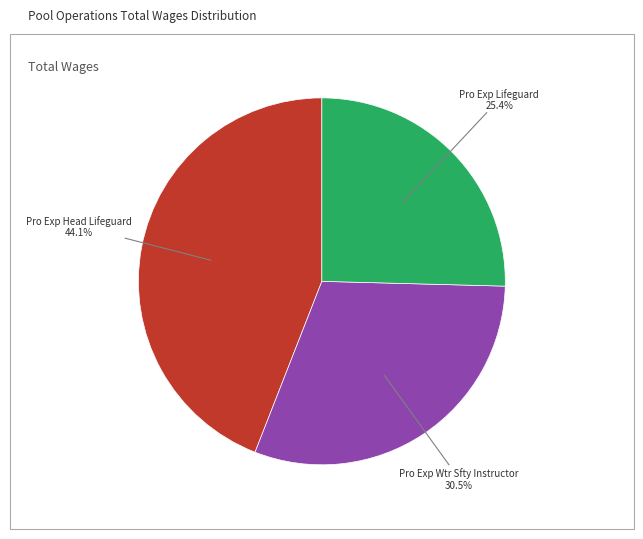

How many segments does this pie chart have?

3